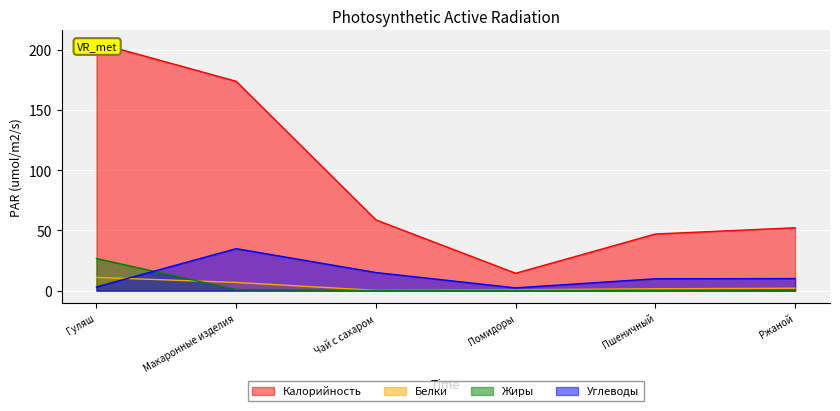

Which series has the largest total across all categories?

Калорийность